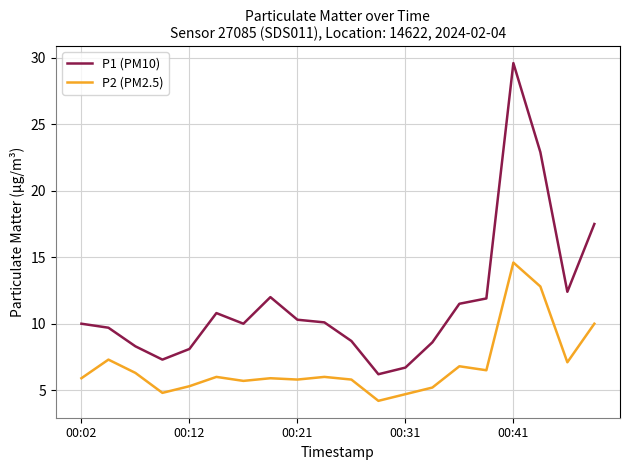

Which series has the largest total across all categories?

P1 (PM10)